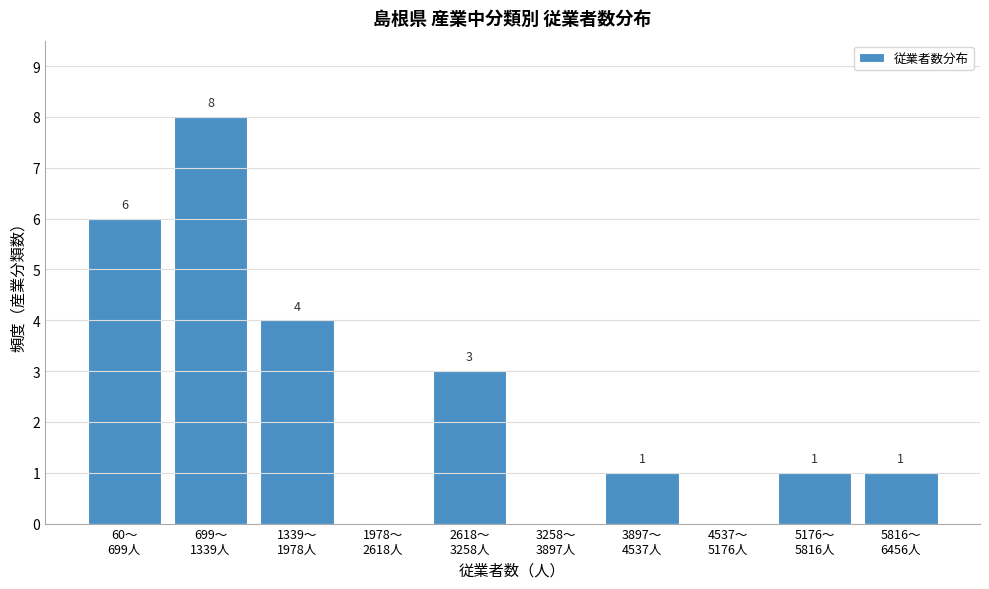

What is the greatest value displayed?

8